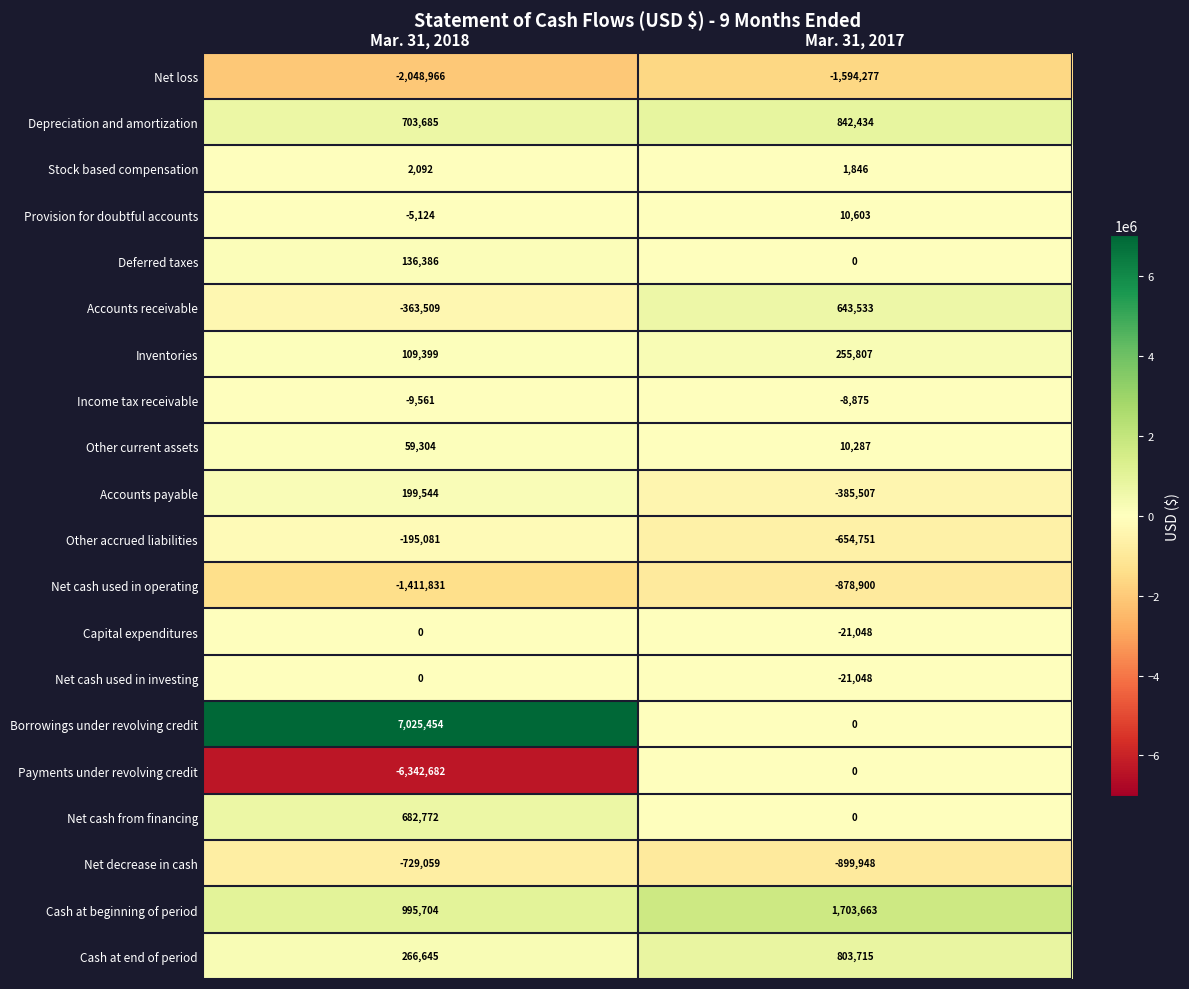

Which category has the lowest value across all series?

Mar. 31, 2018